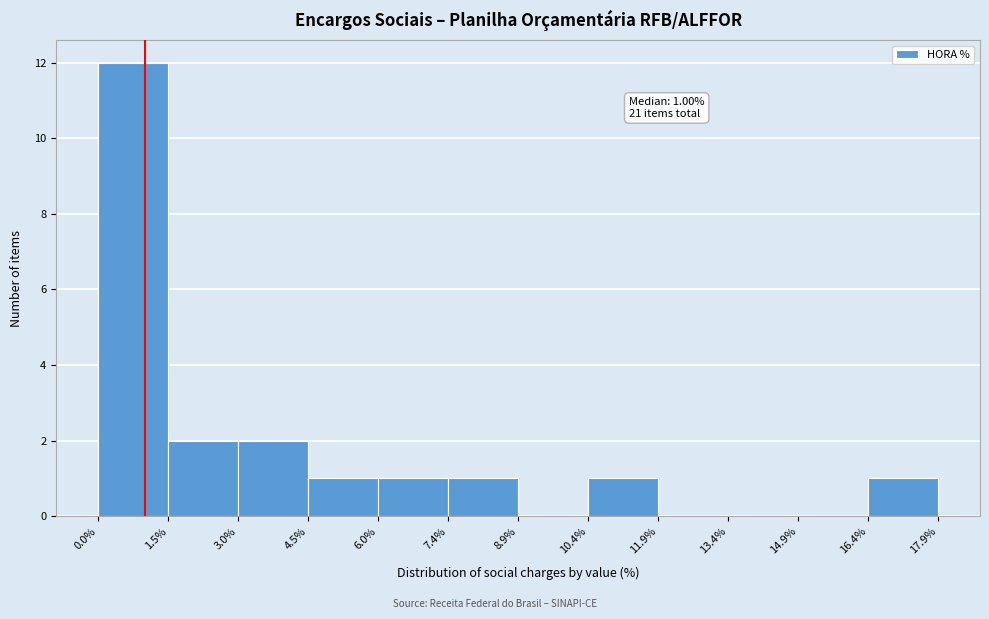

Over which range of the x-axis is the bar tallest?

0.0% to 1.5%